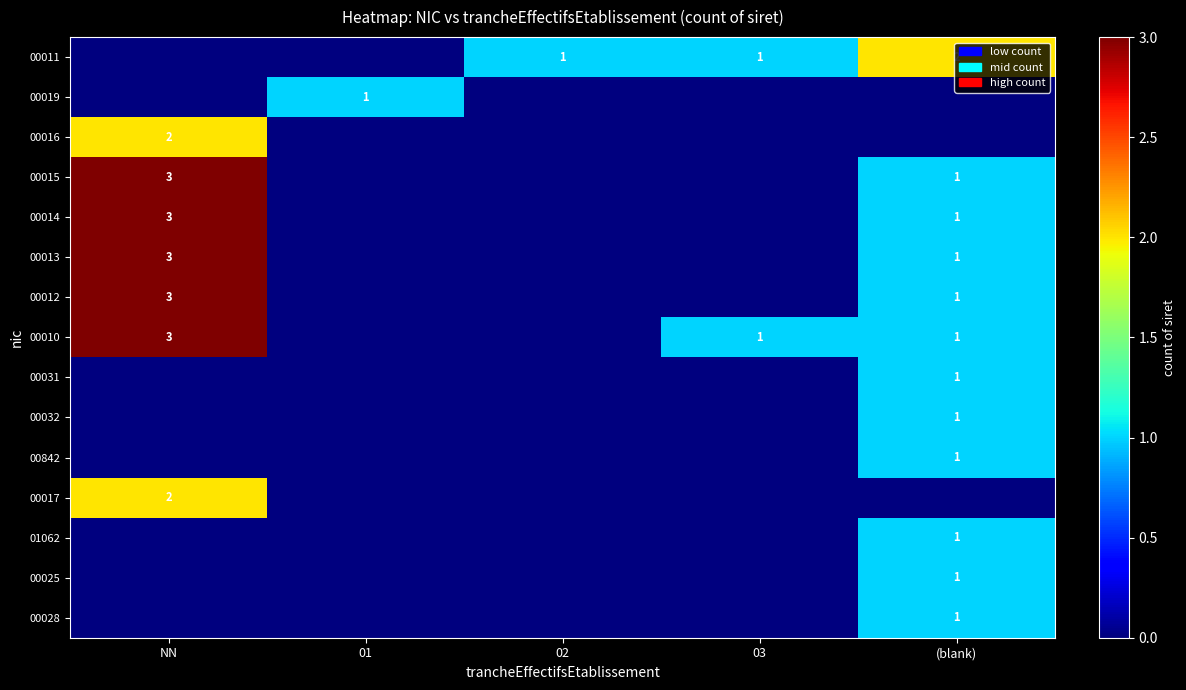

The 00010 series shows 0 at (blank). True or false?

False